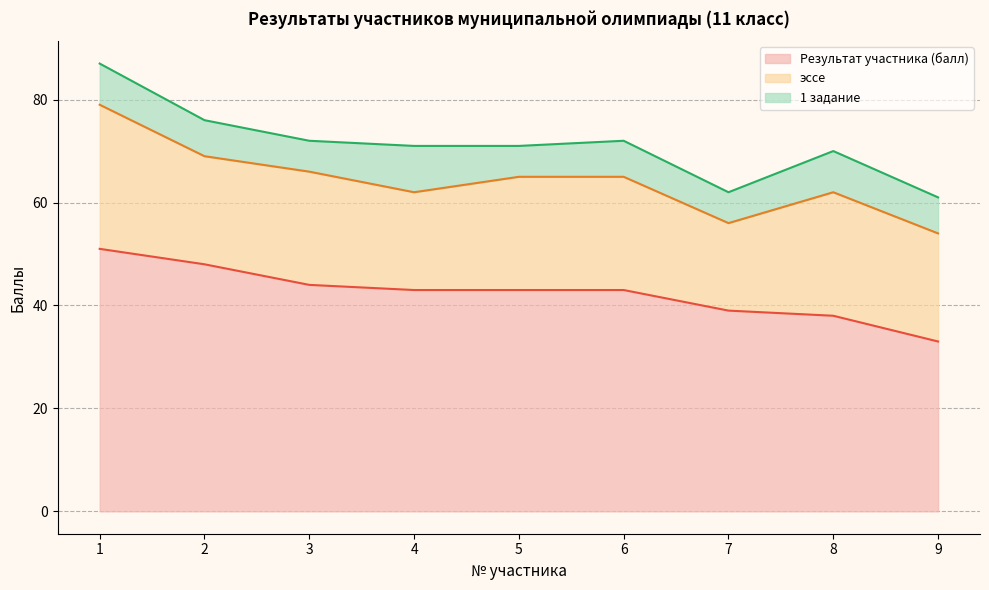

What is the total value across all series at 3?

72